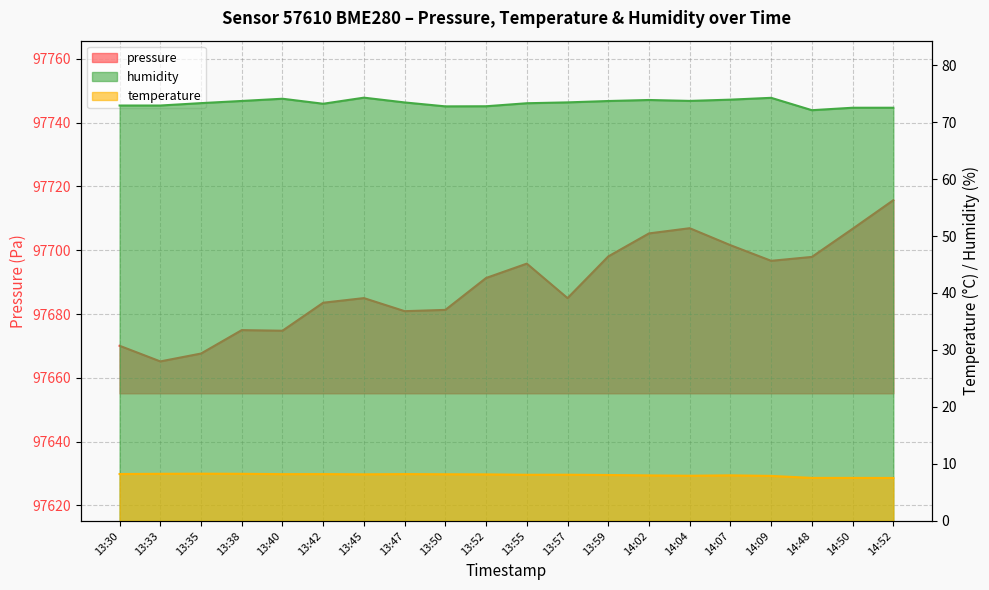

True or false: humidity and pressure cross at least once.

False